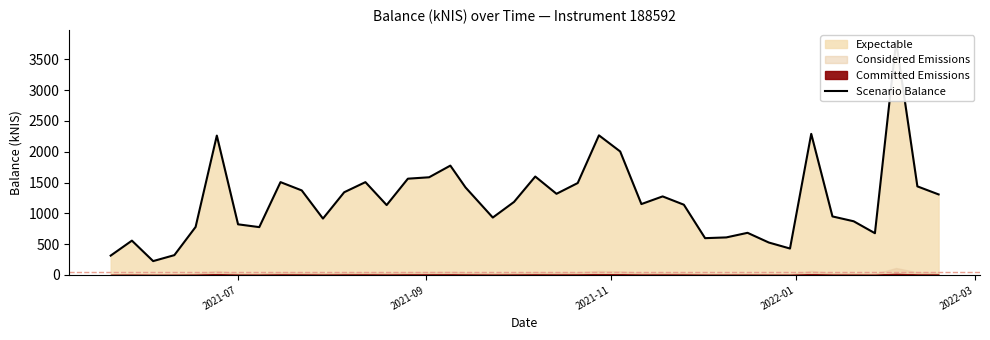

What is the difference between the second highest and second lowest values?

1974.5